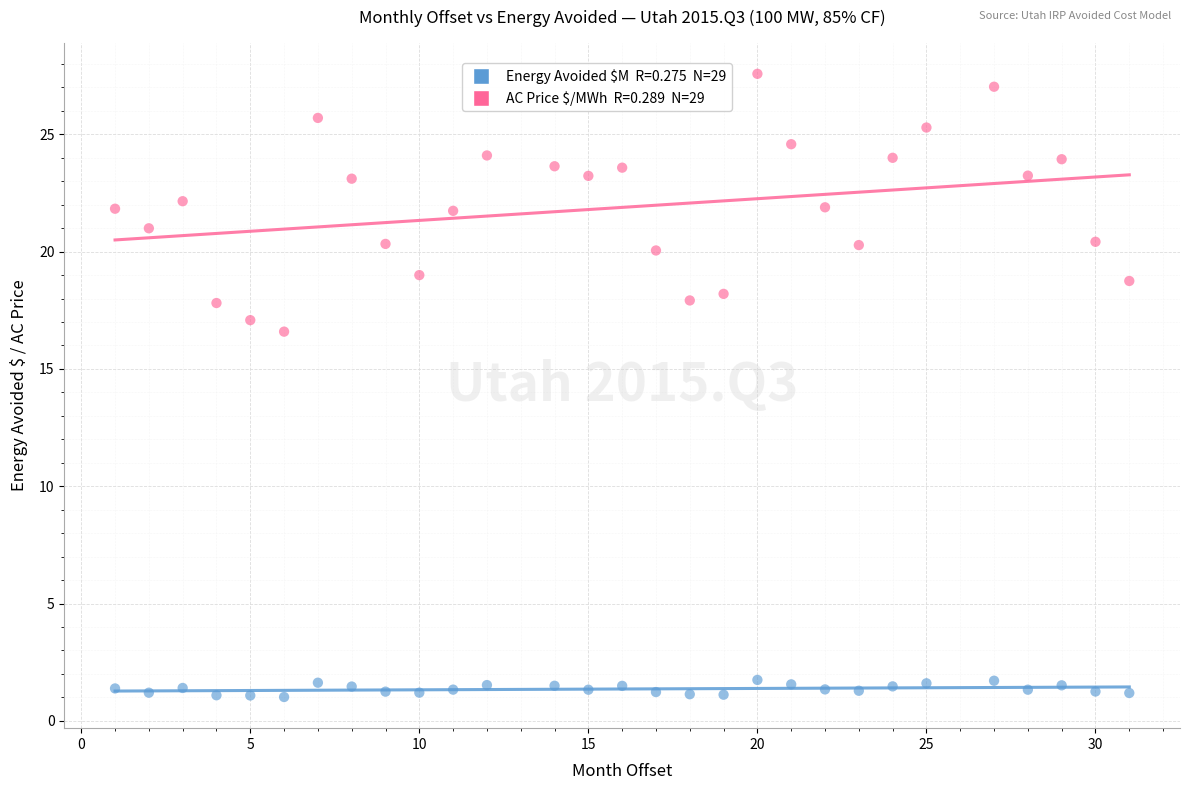

Across all series, what Y value is closest to 14?

16.6